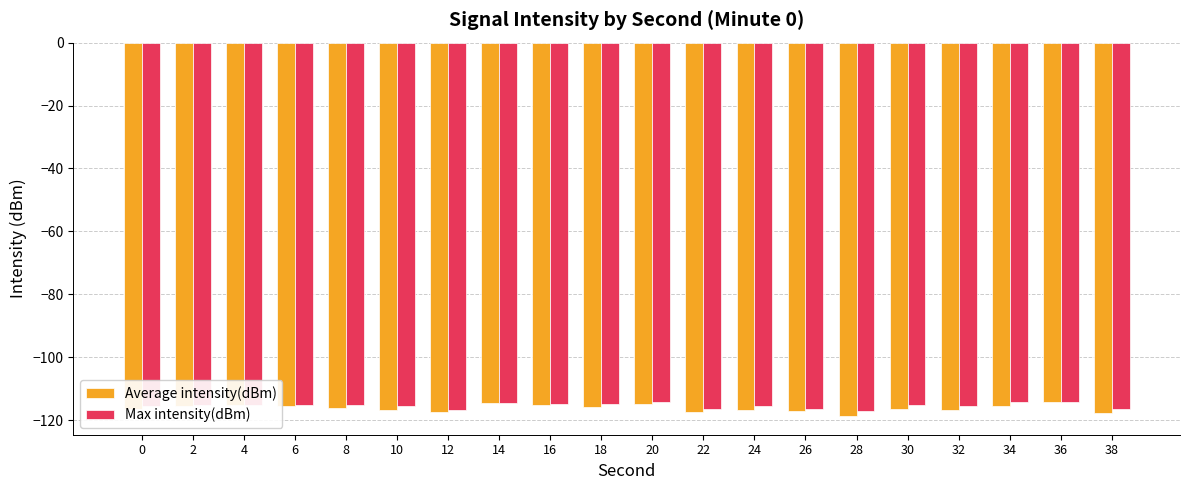

What is the total value across all series at 38?

-234.4